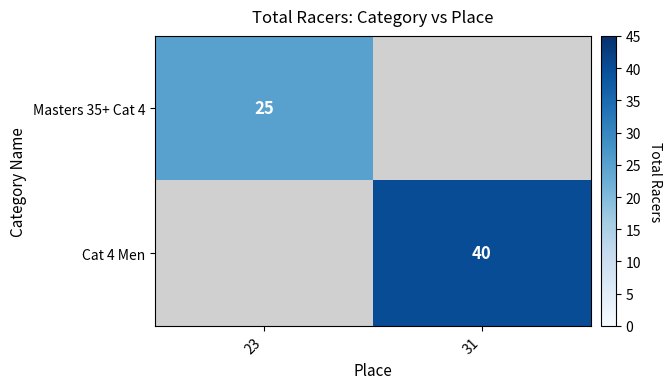

Is the value of Masters 35+ Cat 4 at 23 greater than the value of Cat 4 Men at 31?

No